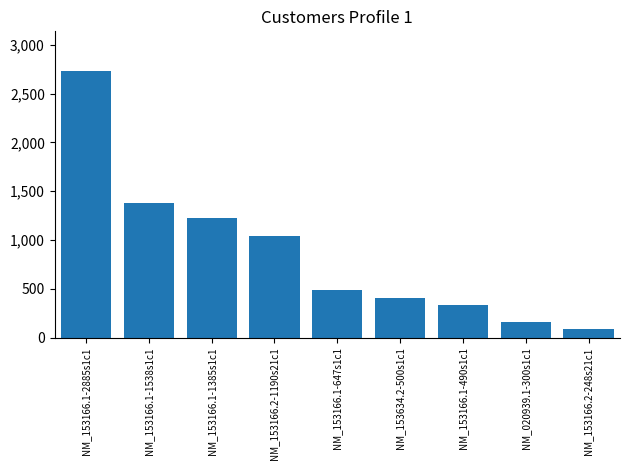

At which label does the data first exceed 490?

NM_153166.1-2885s1c1